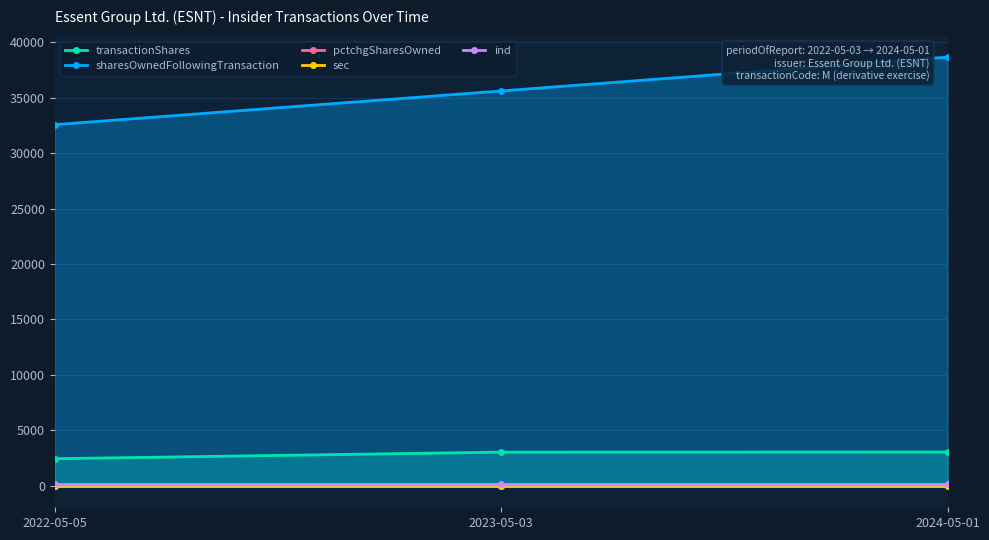

How many sharesOwnedFollowingTransaction values are between 32561 and 38653?

3